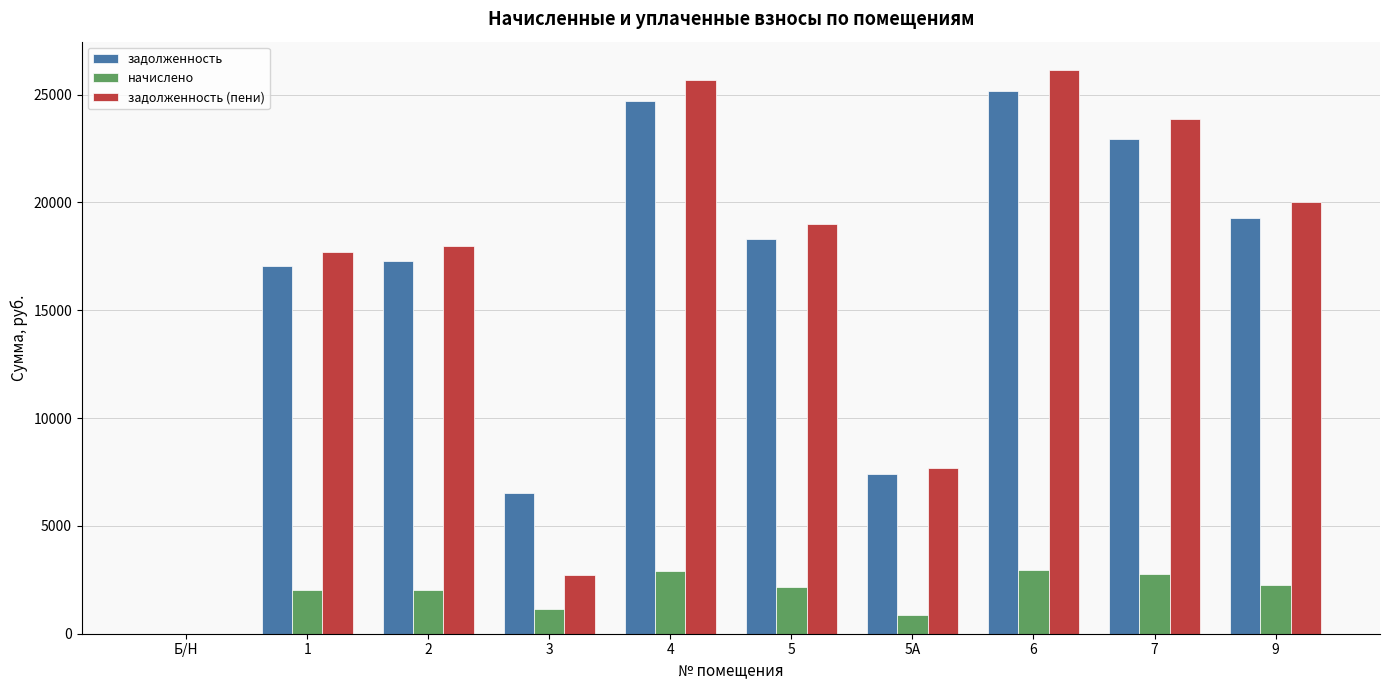

What is the greatest value displayed?

26151.3